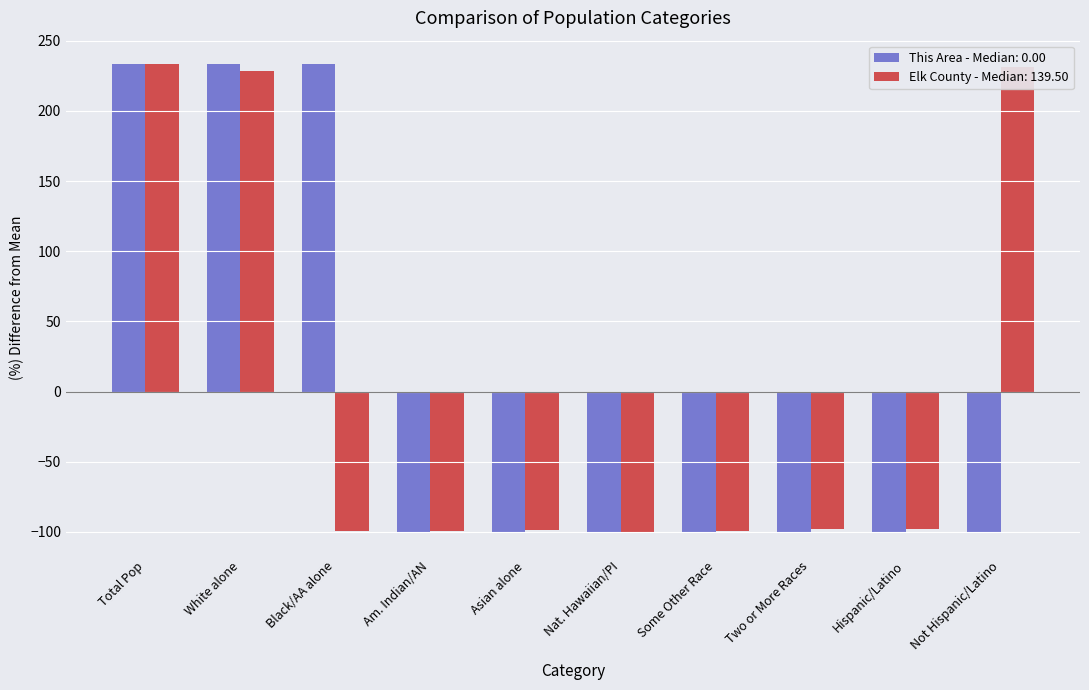

What is the total value across all series at Nat. Hawaiian/PI?

-199.9